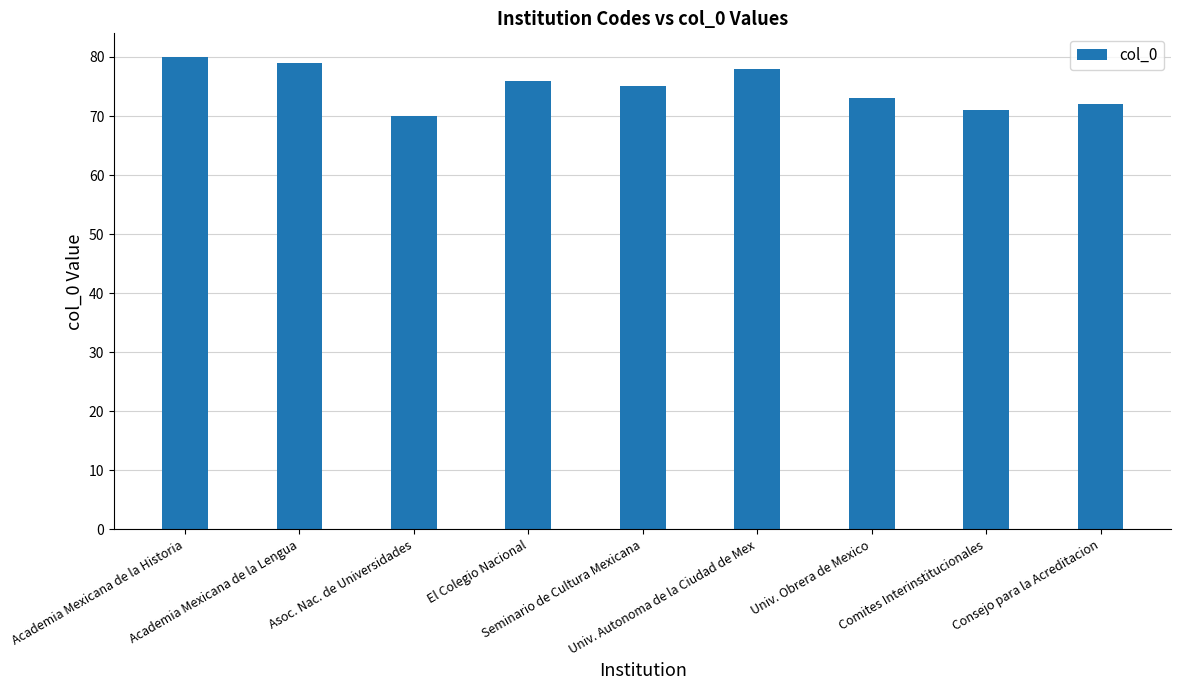

What is the difference between the values at Academia Mexicana de la Lengua and Comites Interinstitucionales?

8